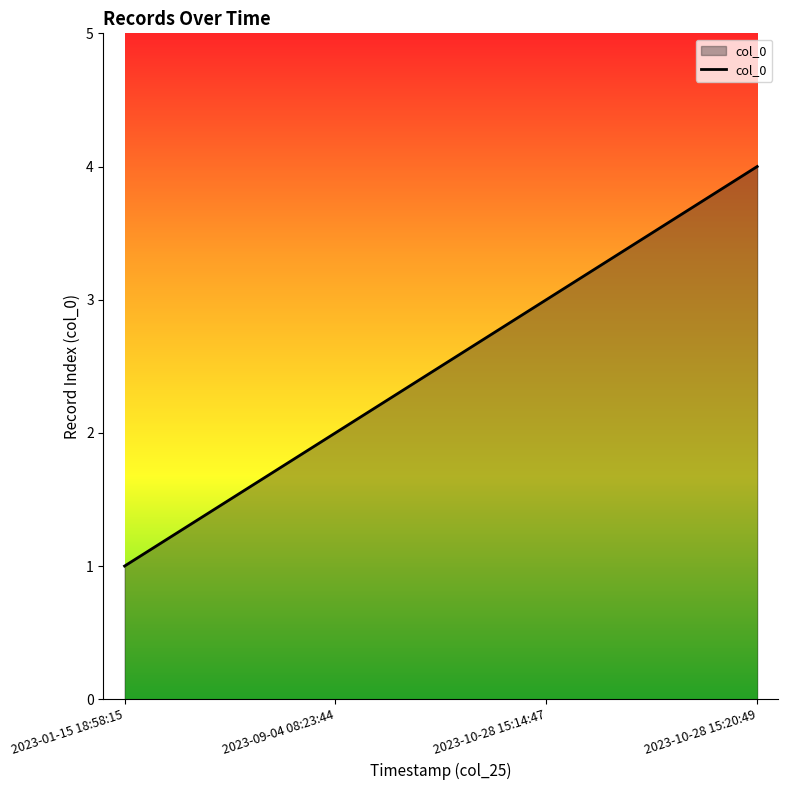

Count the number of data series in this chart.

1